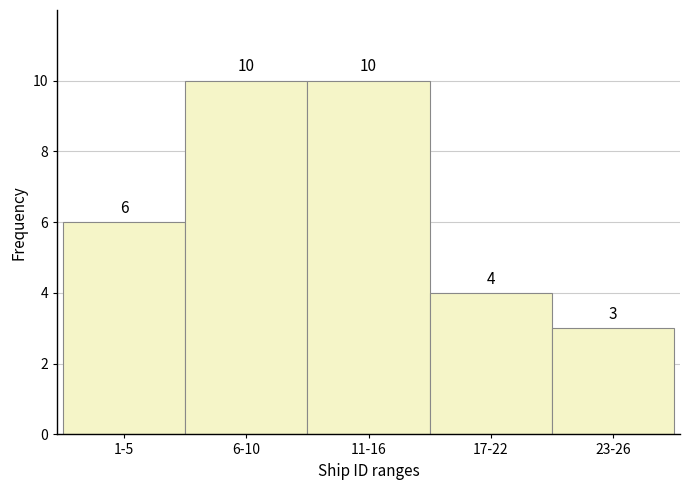

Reading left to right, transcribe all the data shown in this chart.

6	10	10	4	3